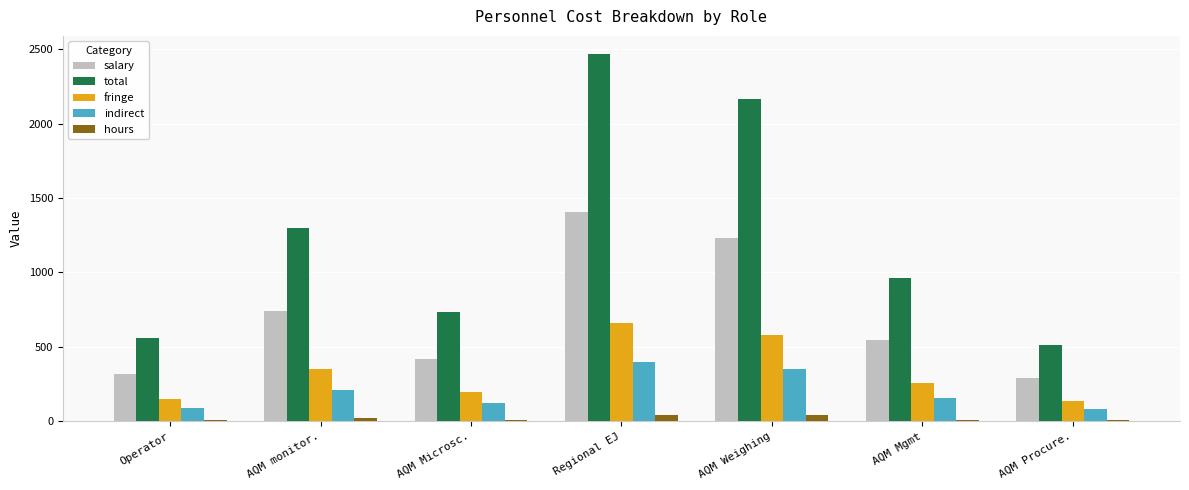

How many bars are there in total?

35